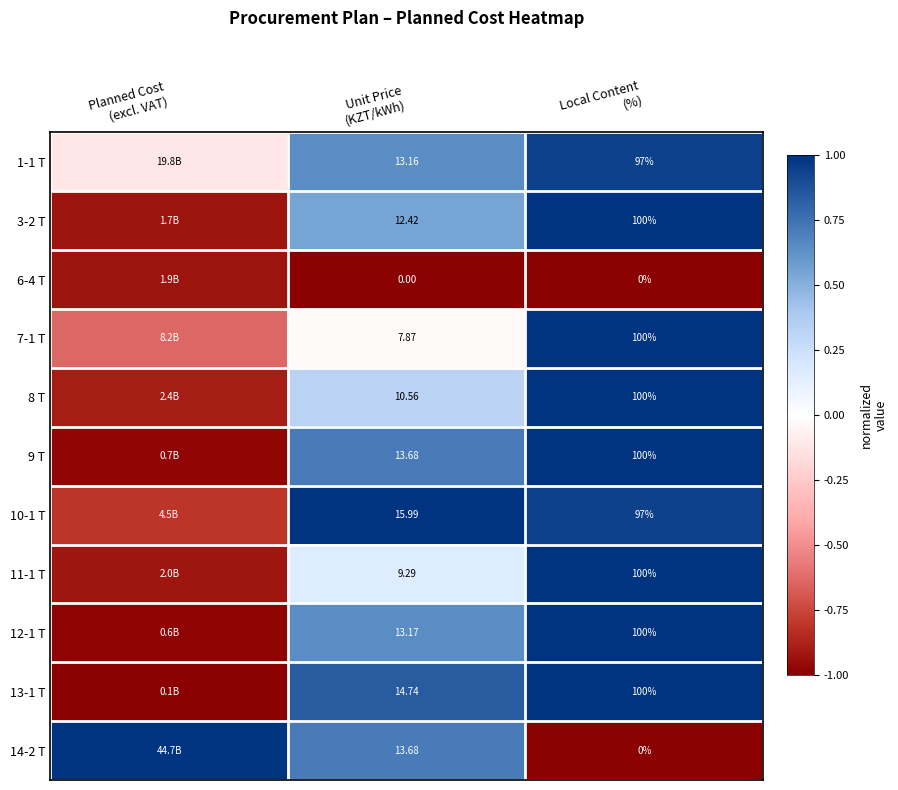

What is the total value across all series at Local Content
(%)?

894.0